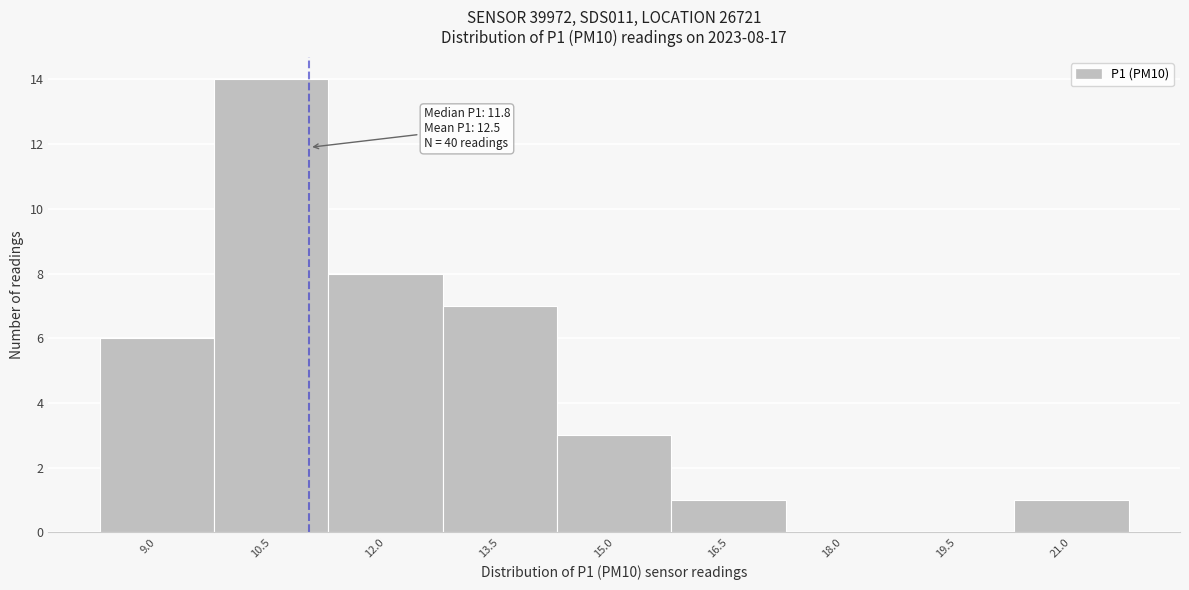

Reading right to left, what are all the values shown in this chart?

21.0=1	19.5=0	18.0=0	16.5=1	15.0=3	13.5=7	12.0=8	10.5=14	9.0=6